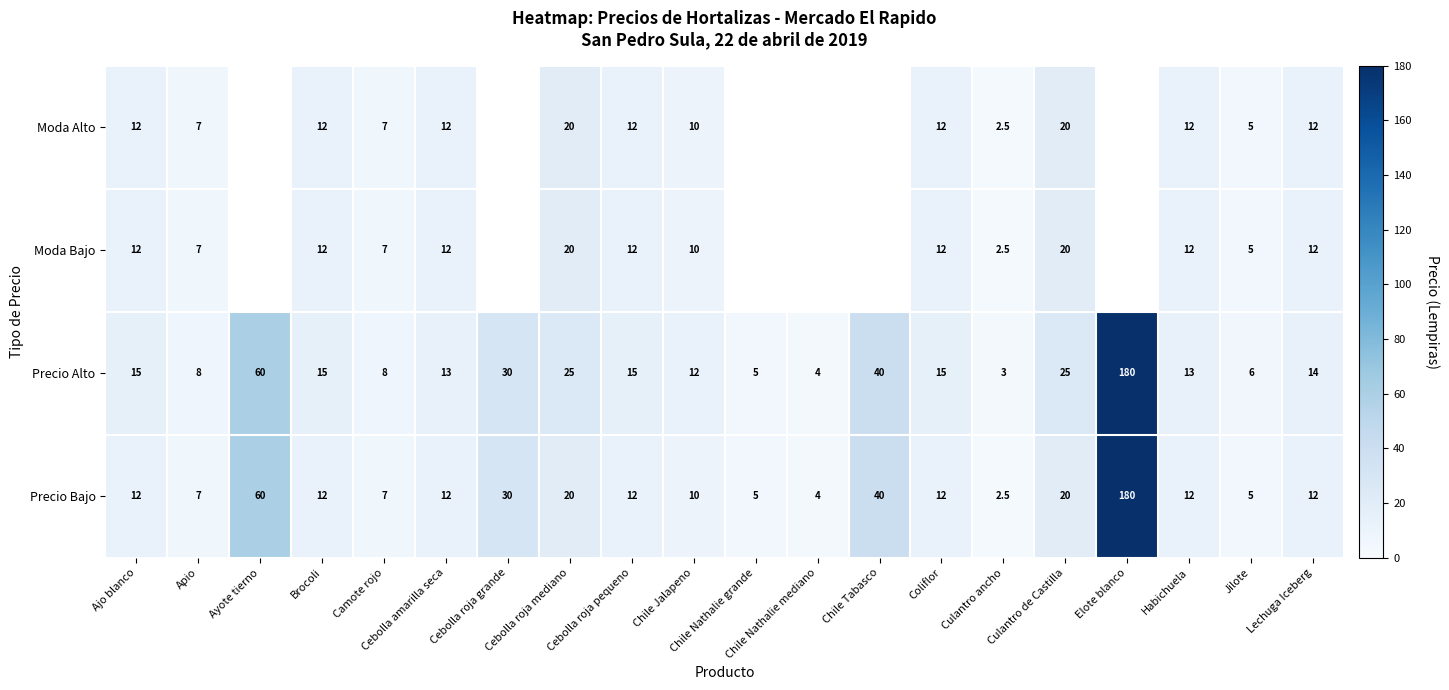

What is the sum of the Precio Alto values at Chile Nathalie grande and Habichuela?

18.0